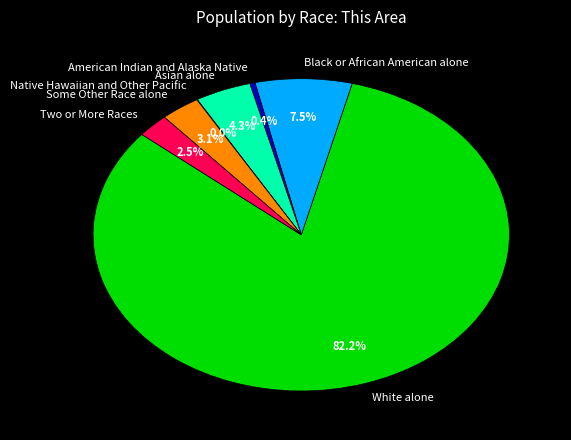

Which has a higher value, Black or African American alone or Some Other Race alone?

Black or African American alone